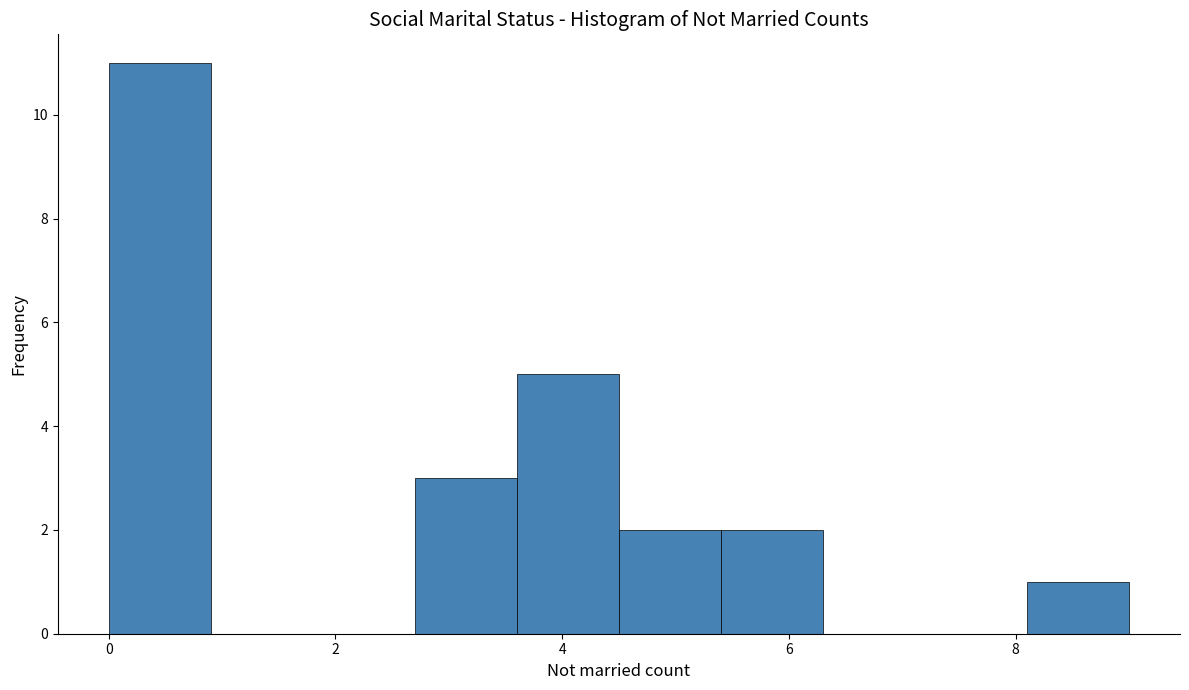

What is the height of the bar covering 4.5 to 5.4 on the x-axis? Neither the bar edges nor the heights are printed on the chart, so give them approximately, as read against the axes.

2